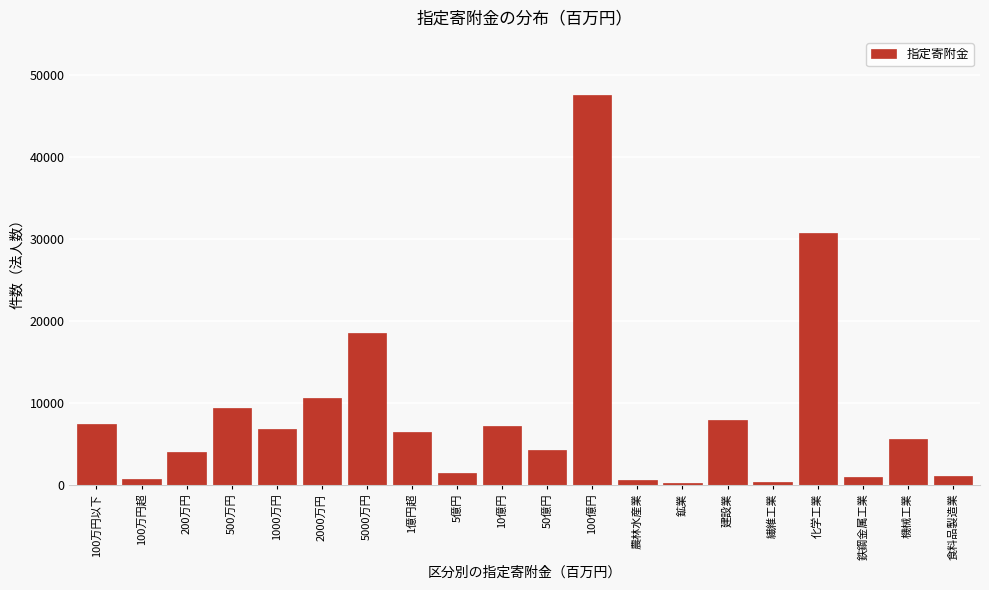

What is the maximum value shown in the chart?

47484